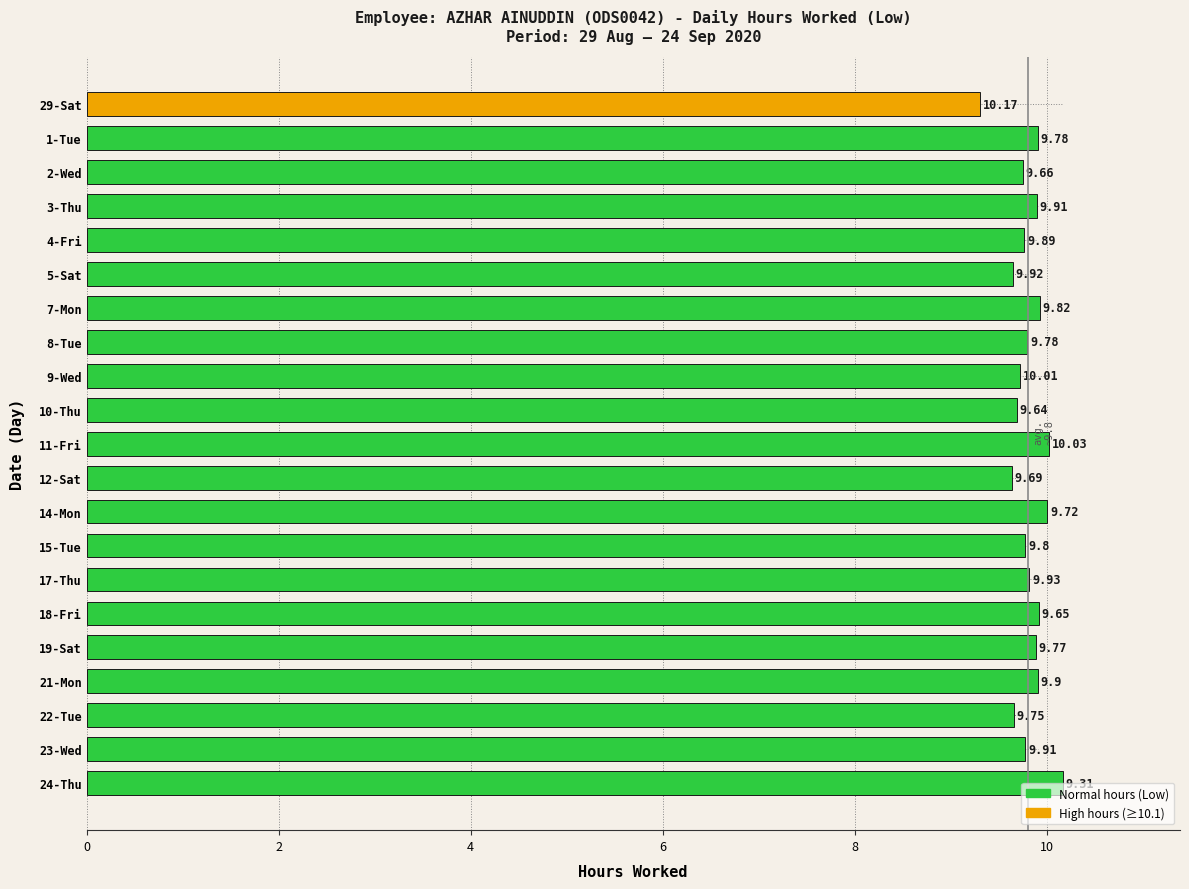

What is the minimum value shown in the chart?

9.3